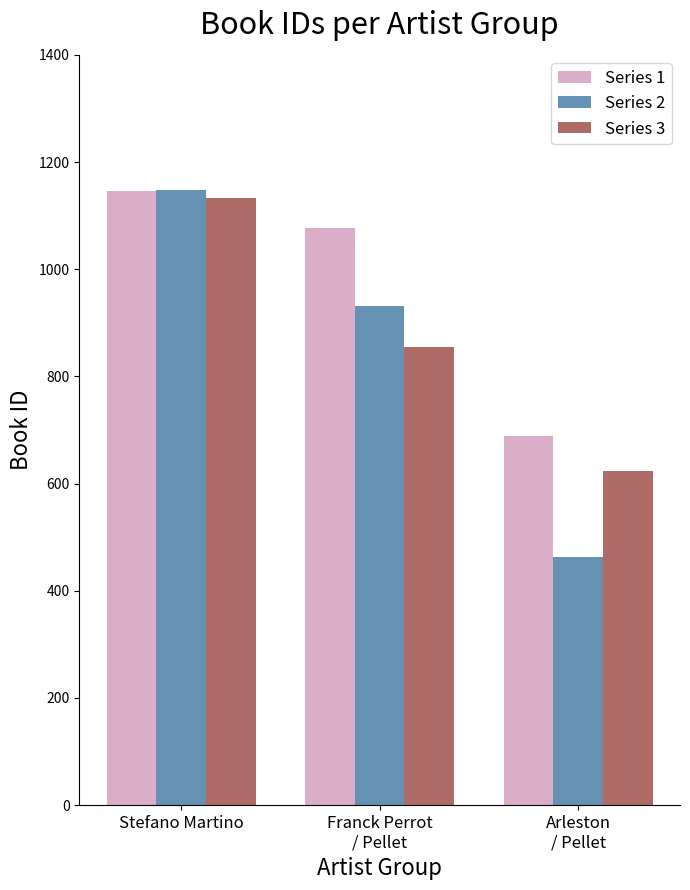

At how many categories does at least one series exceed 614?

3